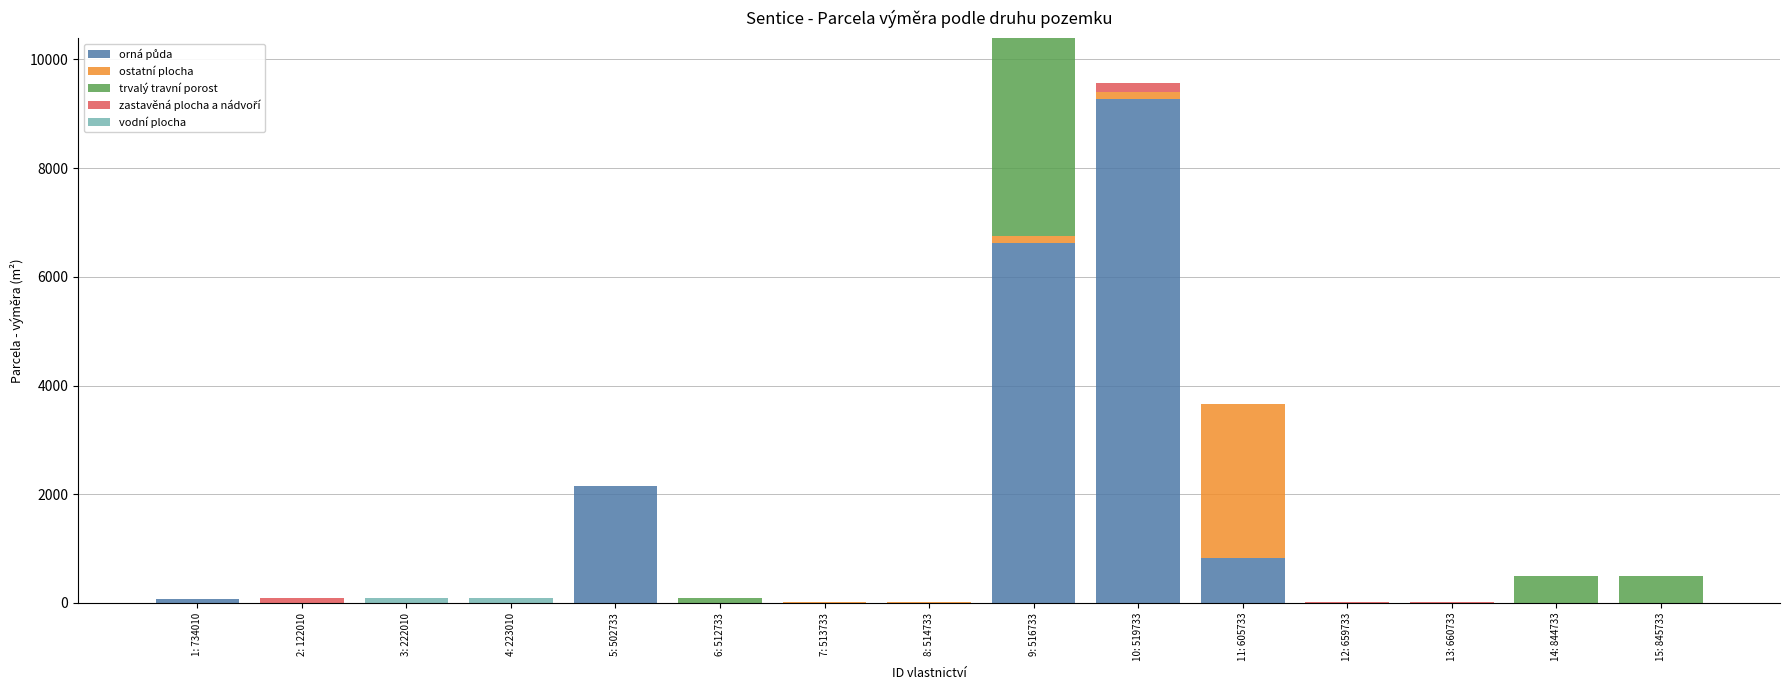

List the labels in order of zastavěná plocha a nádvoří value, largest first.

10: 519733, 2: 122010, 12: 659733, 13: 660733, 1: 734010, 3: 222010, 4: 223010, 5: 502733, 6: 512733, 7: 513733, 8: 514733, 9: 516733, 11: 605733, 14: 844733, 15: 845733